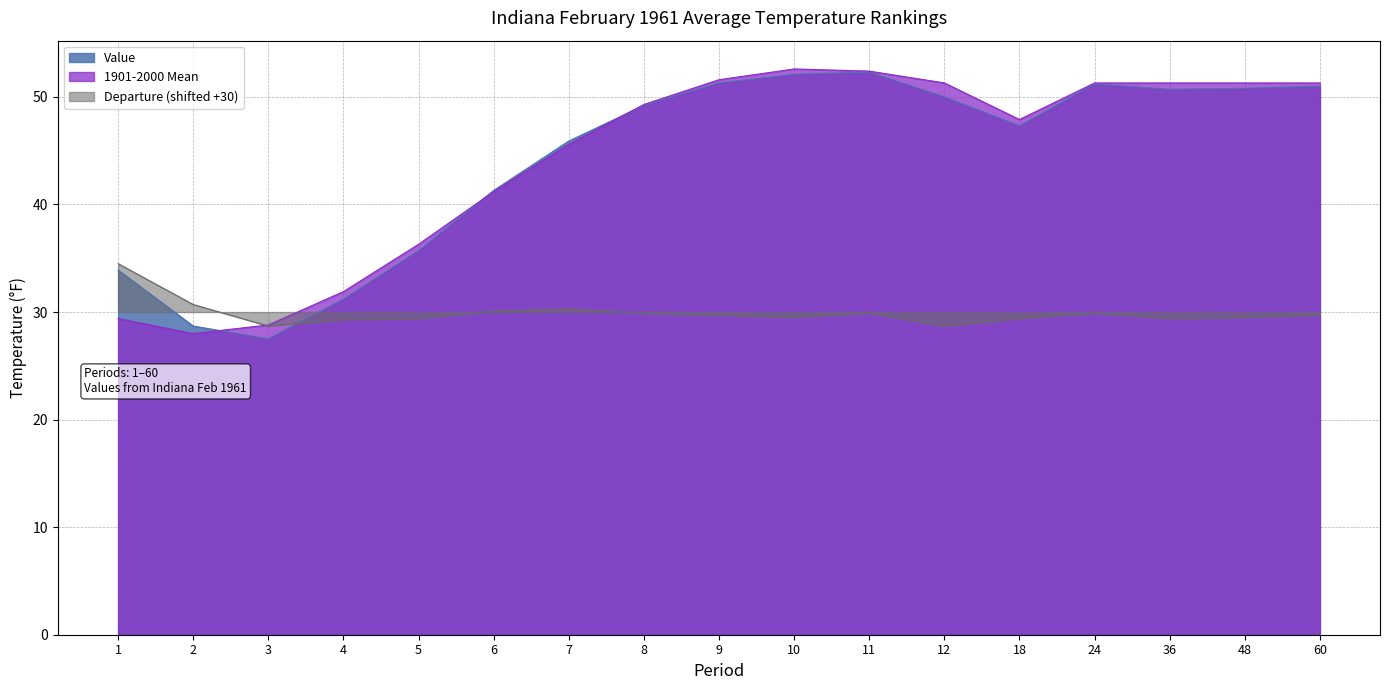

At how many categories does at least one series exceed 34?

14